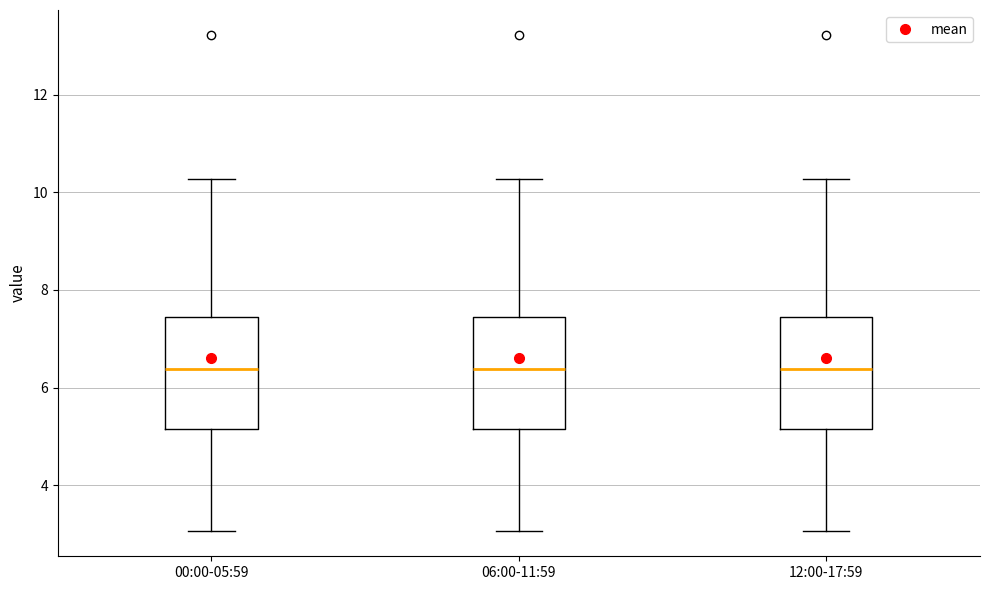

Reading left to right, transcribe this box plot: for each box, give where its median line is, the range the box spans, and where its two whiskers end, as read against the y-axis. The values are not printed on the chart, so give them approximately, as read against the axis.

00:00-05:59: median 6.4, box 5.2 to 7.4, whiskers 3.0 to 10.2
06:00-11:59: median 6.4, box 5.2 to 7.4, whiskers 3.0 to 10.2
12:00-17:59: median 6.4, box 5.2 to 7.4, whiskers 3.0 to 10.2